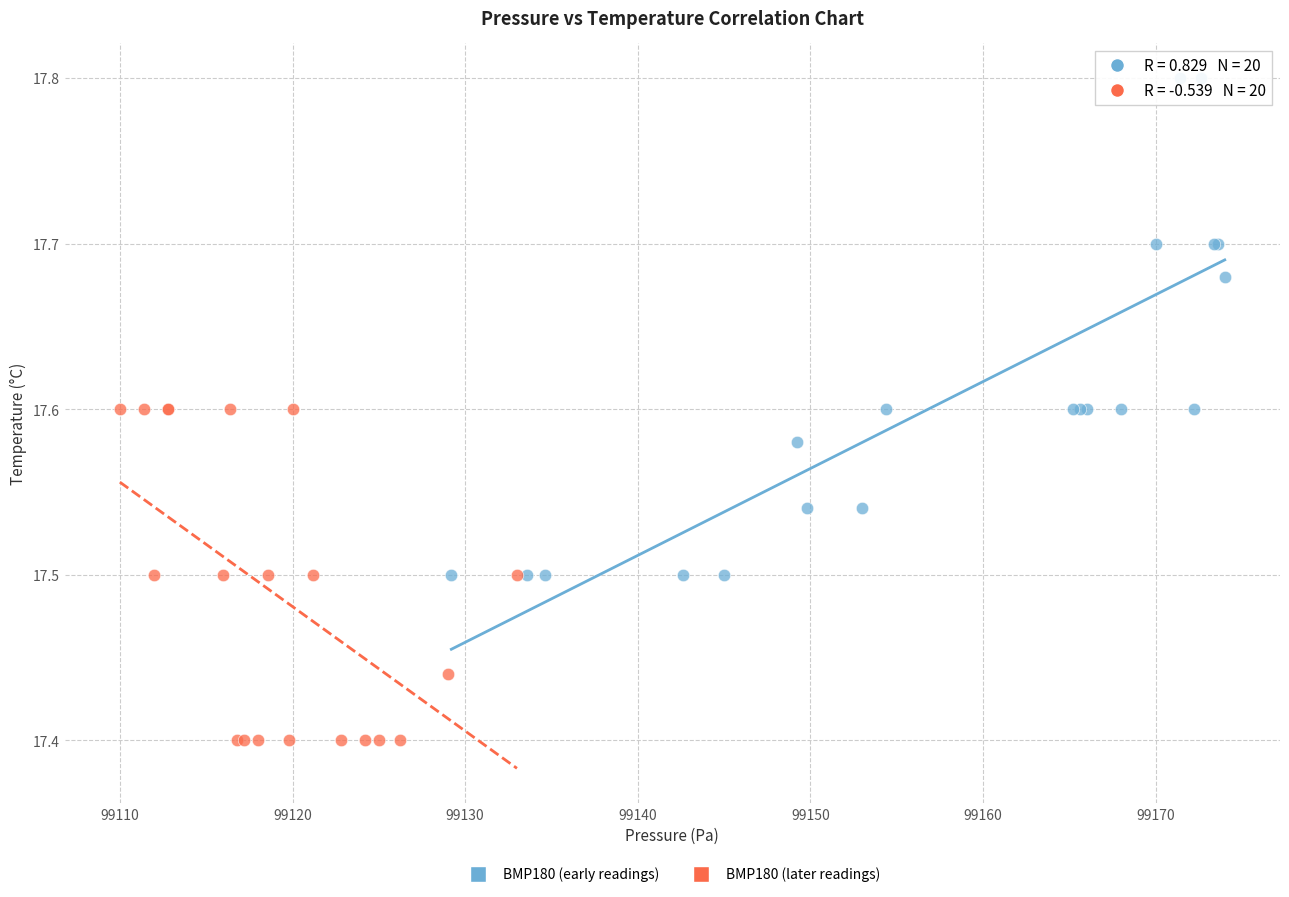

Which series has the largest Y range (max minus min)?

BMP180 (early readings)